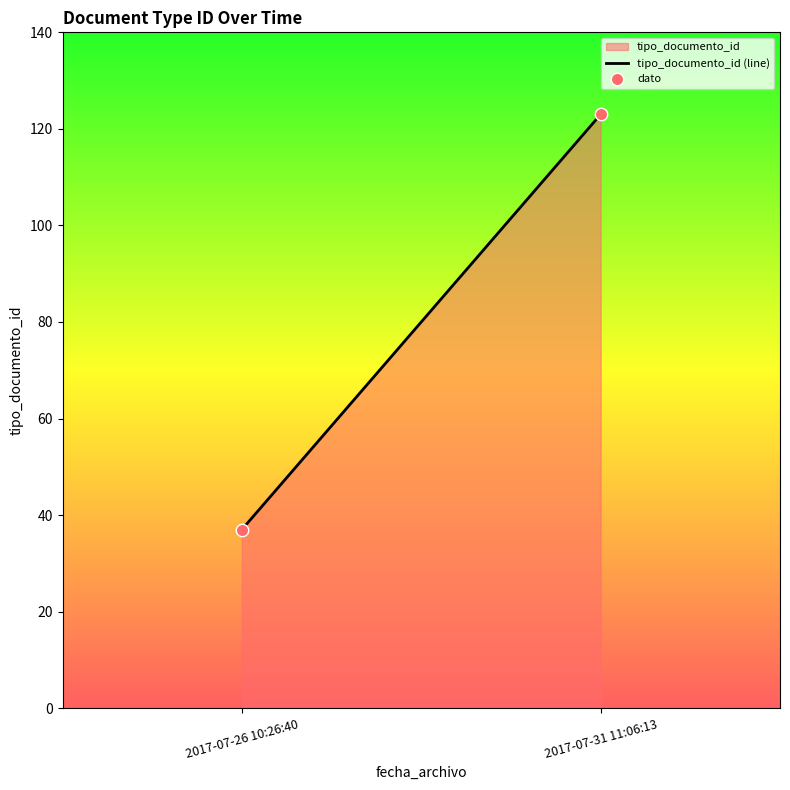

What is the average Y value?

80